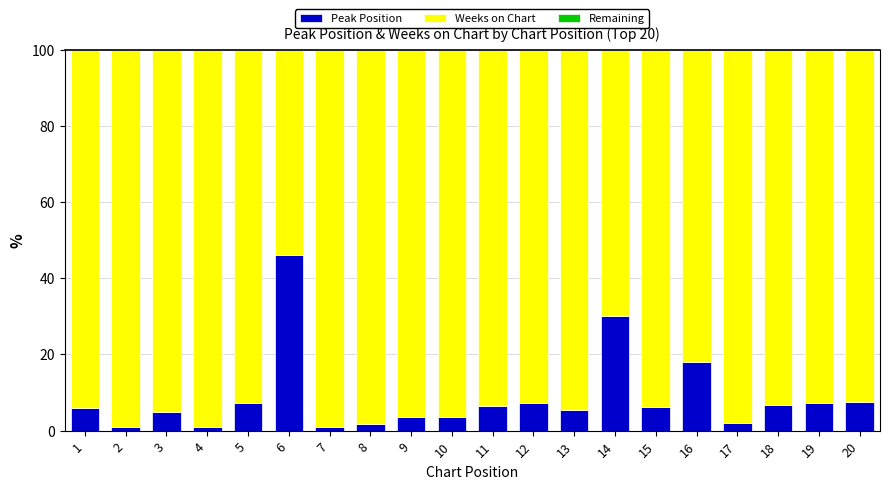

At which label does Peak Position reach its peak?

6